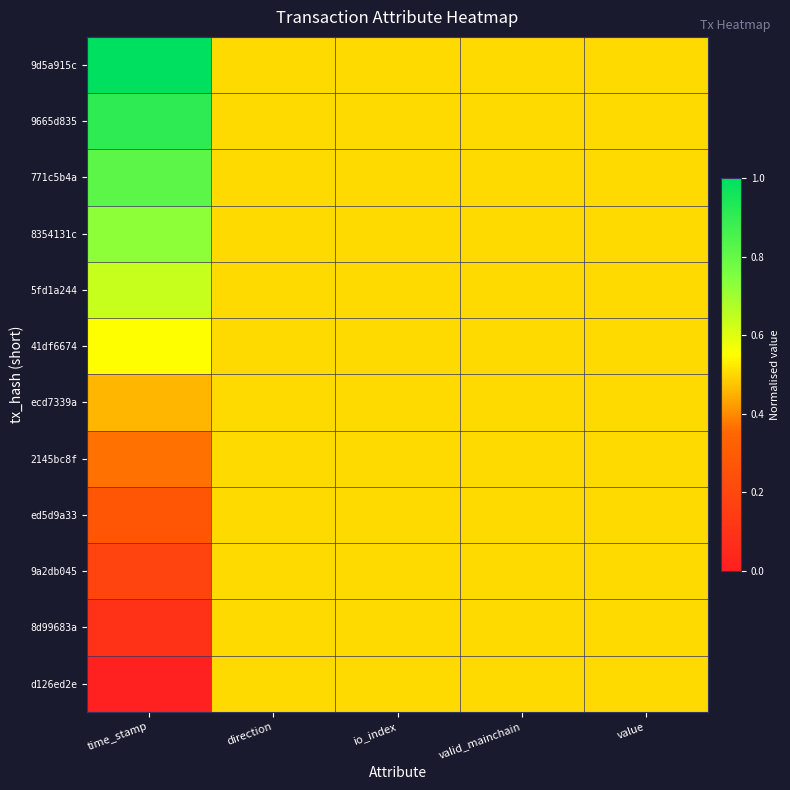

Reading left to right, list all the values displayed in this chart.

9d5a915c: time_stamp=1.0	direction=0.5	io_index=0.5	valid_mainchain=0.5	value=0.5
9665d835: time_stamp=0.9	direction=0.5	io_index=0.5	valid_mainchain=0.5	value=0.5
771c5b4a: time_stamp=0.8	direction=0.5	io_index=0.5	valid_mainchain=0.5	value=0.5
8354131c: time_stamp=0.7	direction=0.5	io_index=0.5	valid_mainchain=0.5	value=0.5
5fd1a244: time_stamp=0.6	direction=0.5	io_index=0.5	valid_mainchain=0.5	value=0.5
41df6674: time_stamp=0.5	direction=0.5	io_index=0.5	valid_mainchain=0.5	value=0.5
ecd7339a: time_stamp=0.5	direction=0.5	io_index=0.5	valid_mainchain=0.5	value=0.5
2145bc8f: time_stamp=0.4	direction=0.5	io_index=0.5	valid_mainchain=0.5	value=0.5
ed5d9a33: time_stamp=0.3	direction=0.5	io_index=0.5	valid_mainchain=0.5	value=0.5
9a2db045: time_stamp=0.2	direction=0.5	io_index=0.5	valid_mainchain=0.5	value=0.5
8d99683a: time_stamp=0.1	direction=0.5	io_index=0.5	valid_mainchain=0.5	value=0.5
d126ed2e: time_stamp=0.0	direction=0.5	io_index=0.5	valid_mainchain=0.5	value=0.5